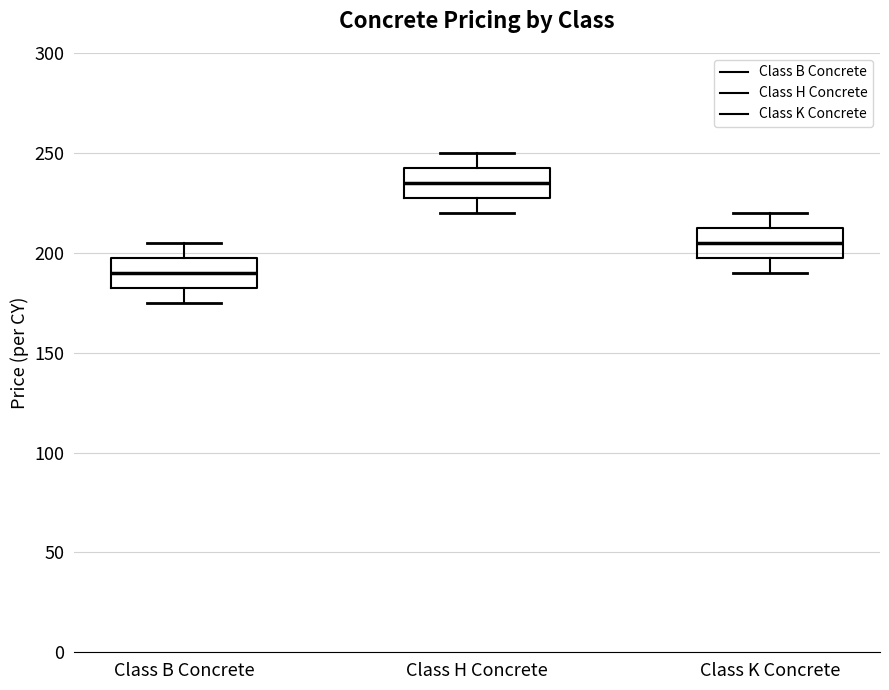

Where does the upper whisker of the box for Class K Concrete end on the y-axis? The values are not printed on the chart, so give them approximately, as read against the axis.

220